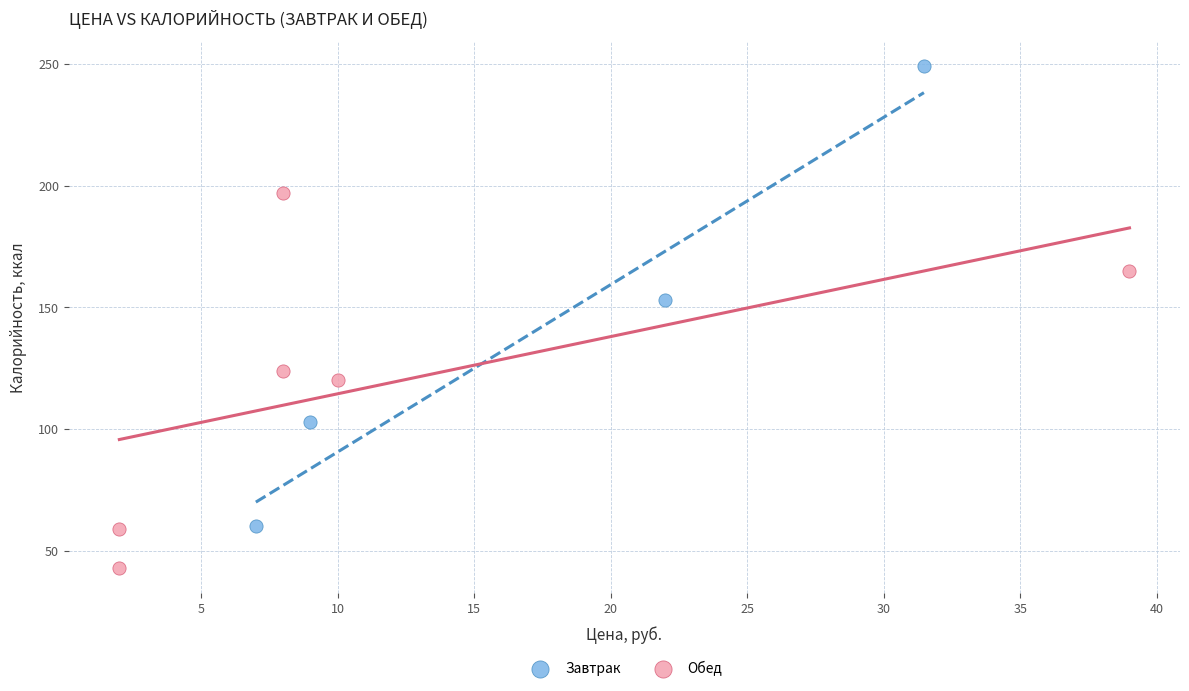

Which series has the widest spread of Y values?

Завтрак